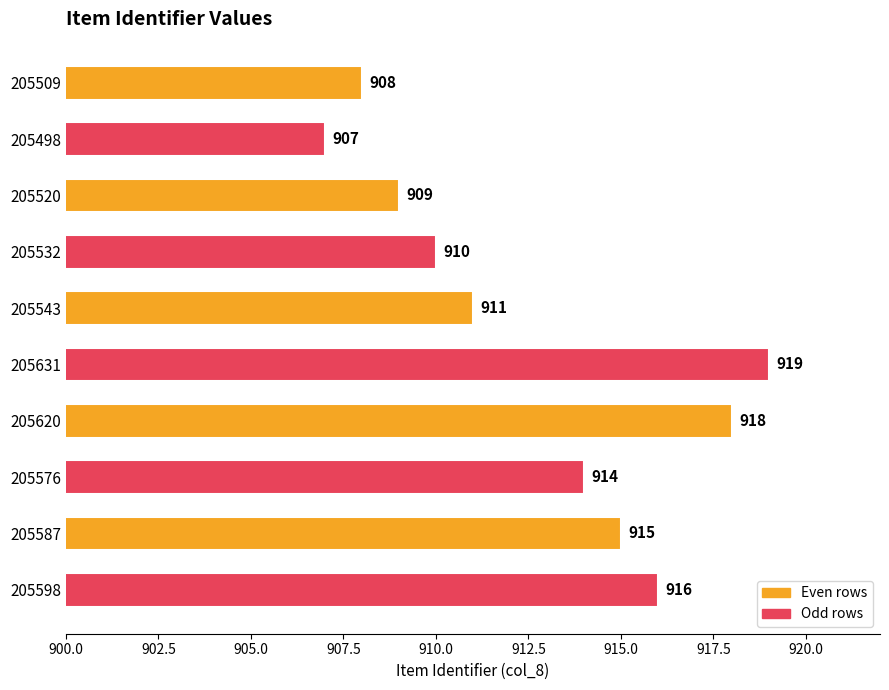

Which has a higher value, 205631 or 205620?

205631